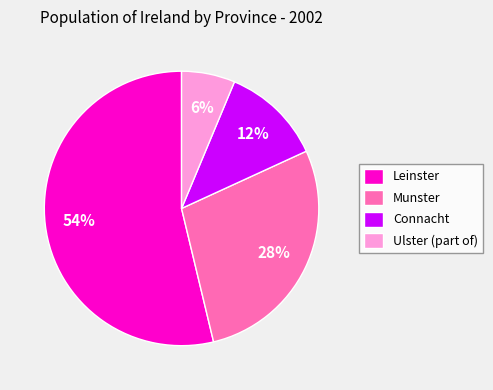

The Leinster slice represents 54% of the pie. True or false?

True